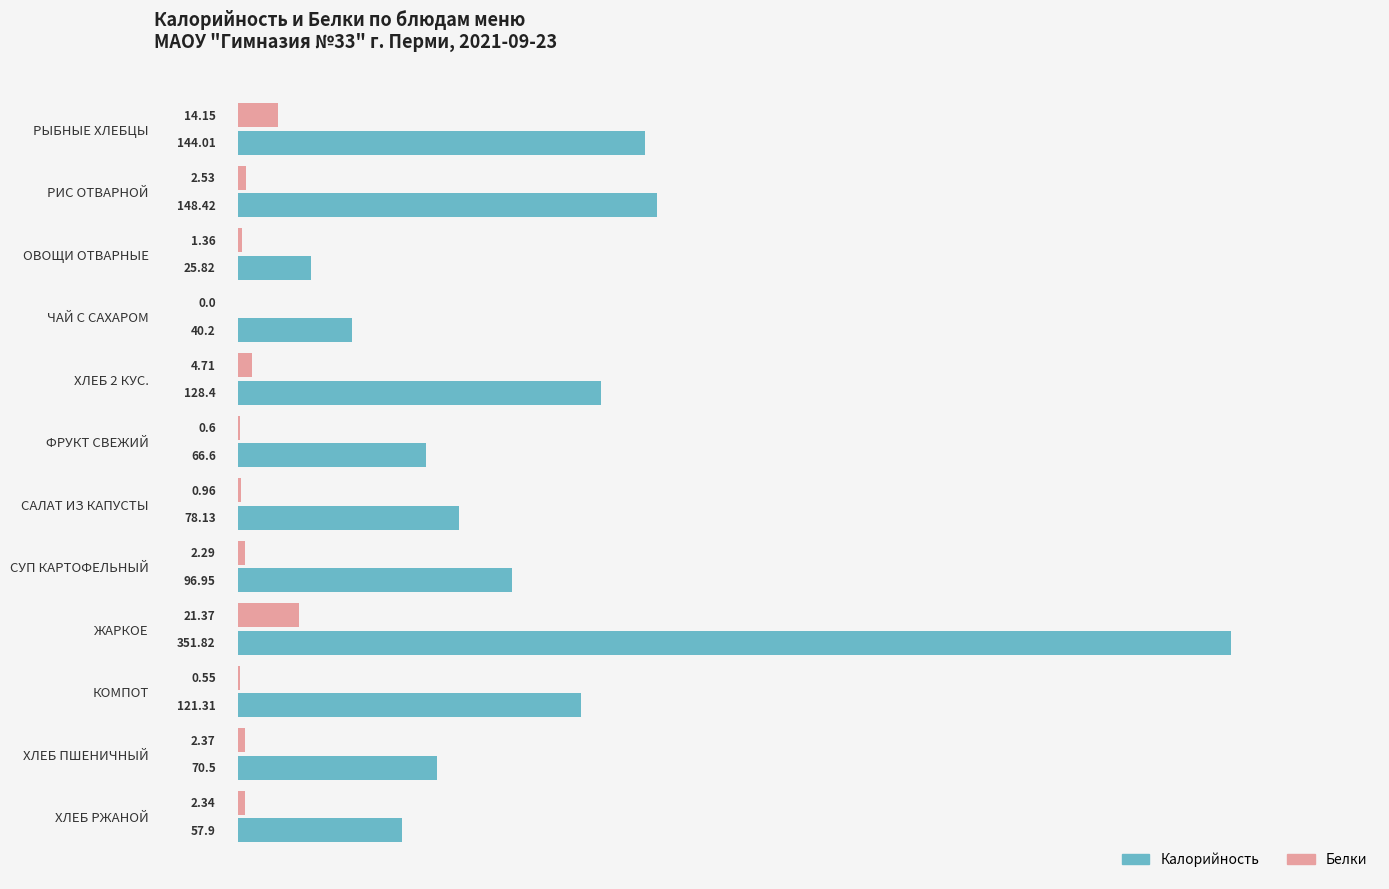

What is the sum of the Белки values at САЛАТ ИЗ КАПУСТЫ and РИС ОТВАРНОЙ?

3.5